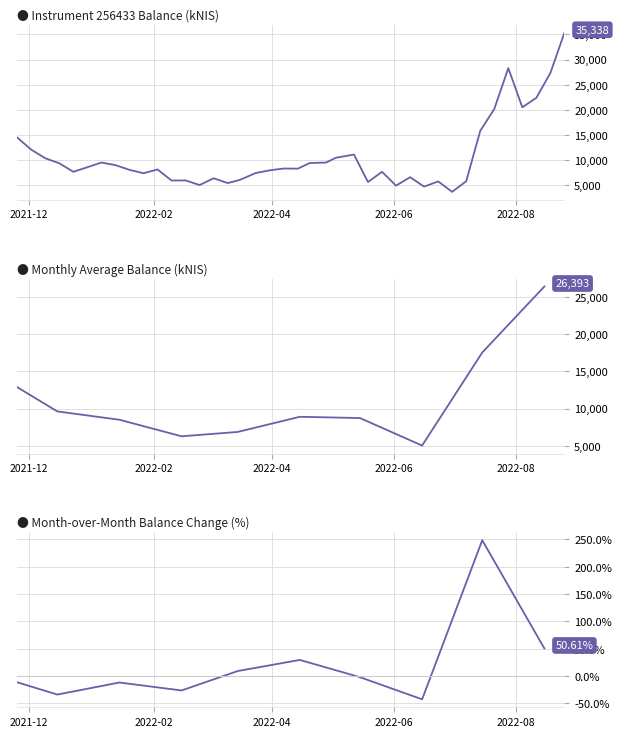

What is the smallest value displayed?

3694.4